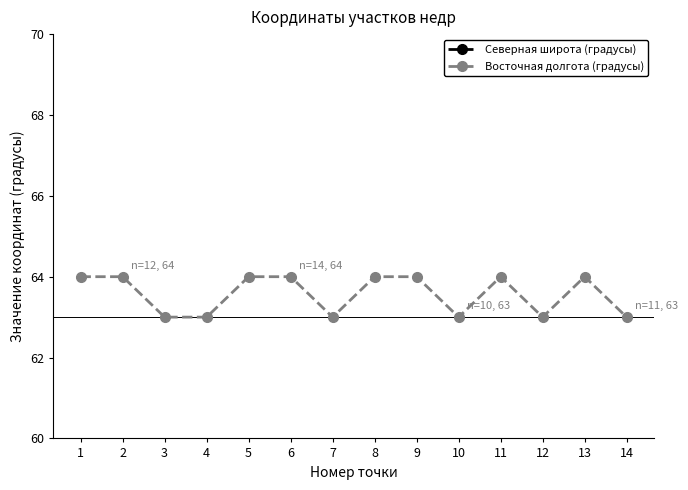

Rank the series by their maximum value, from lowest to highest.

Северная широта (градусы), Восточная долгота (градусы)